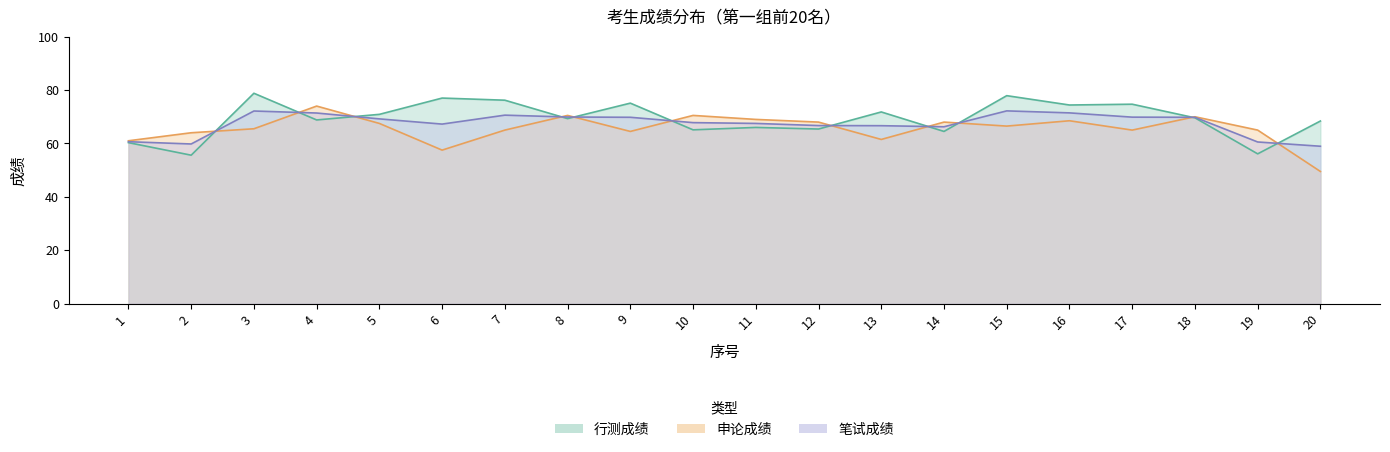

What are all the series names shown in the legend?

行测成绩, 申论成绩, 笔试成绩